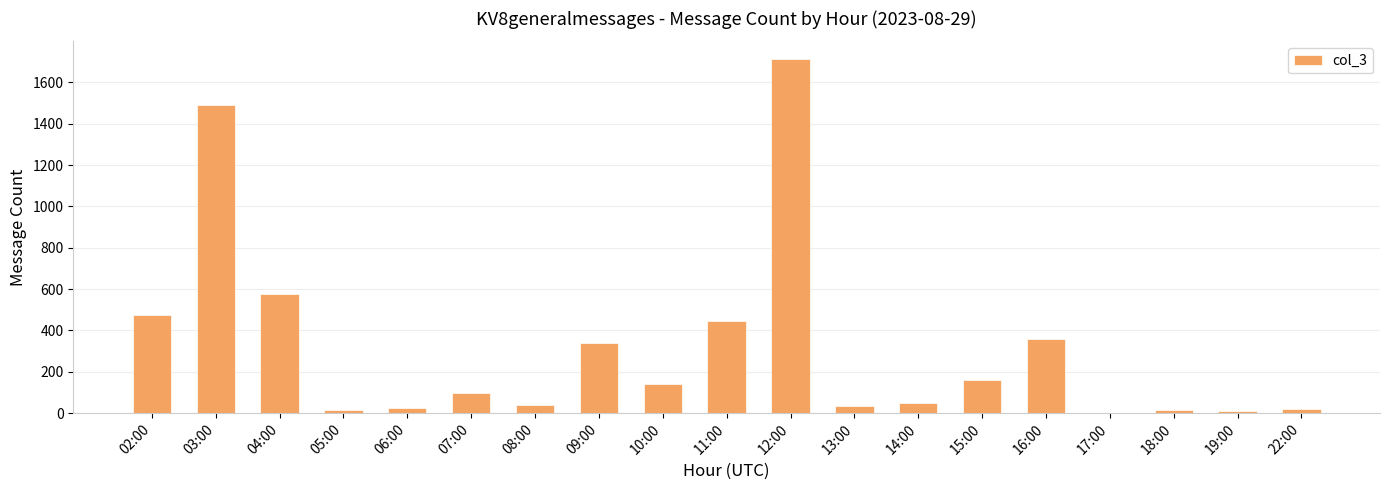

The chart shows a value of 2655 at 03:00. True or false?

False